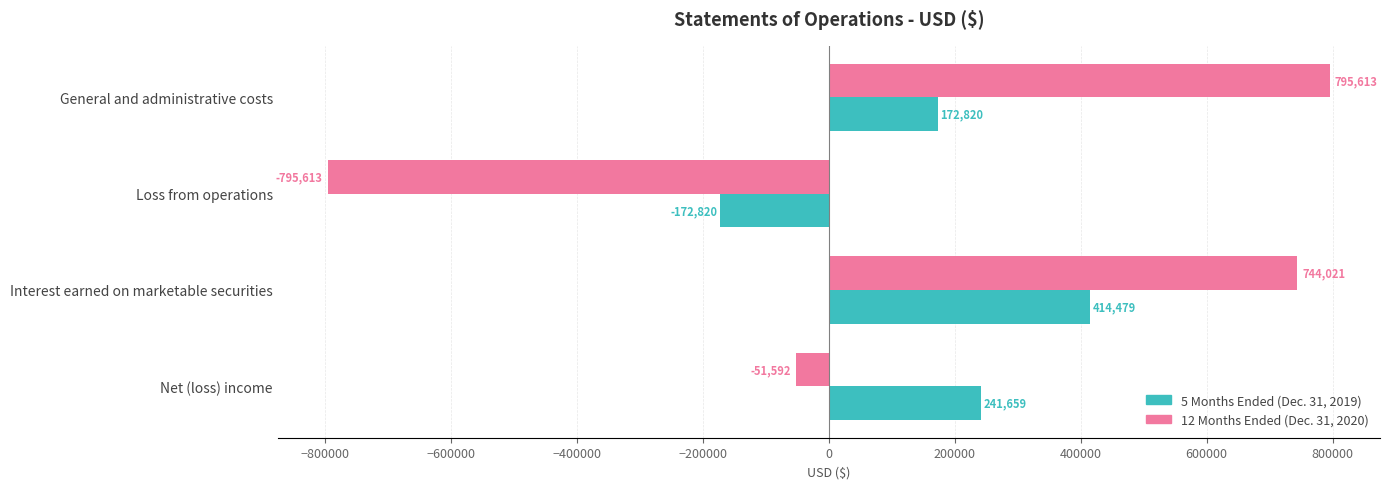

What is the approximate value of 12 Months Ended (Dec. 31, 2020) at Net (loss) income, to the nearest 100?

-51600